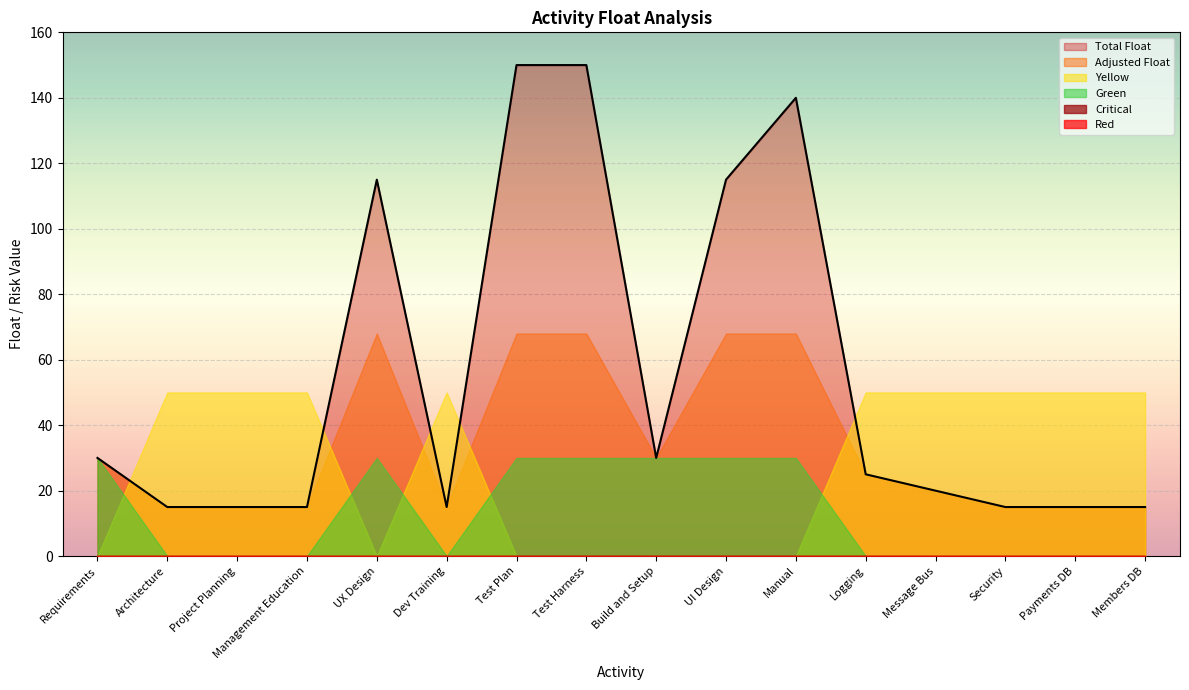

Is it true that Critical equals 0 at Test Harness?

True